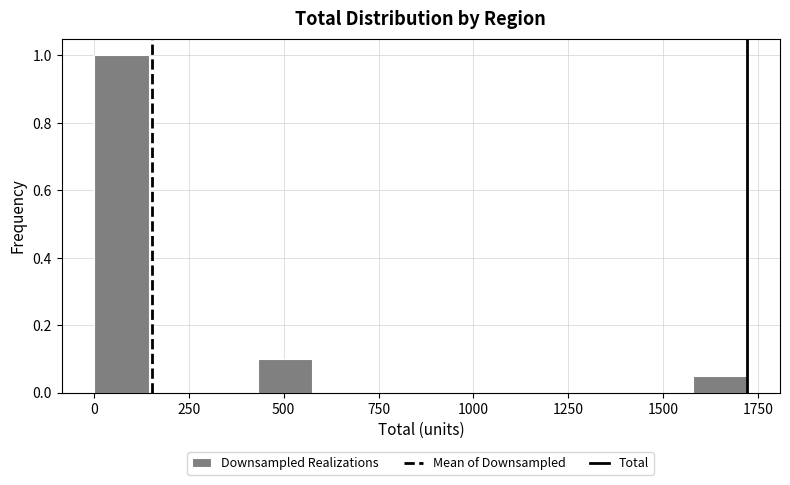

Around what value on the x-axis is the tallest bar? Give the approximate position of its centre, as read against the axis.

50